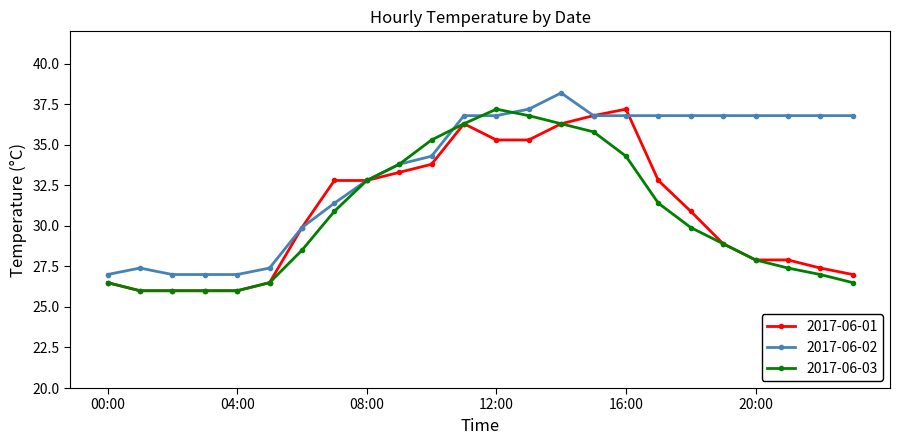

What is the lowest value of the 2017-06-03 series?

26.0